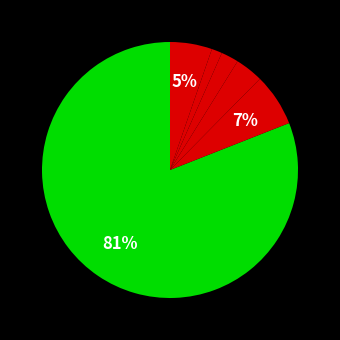

Which category has the smallest portion of the pie?

11